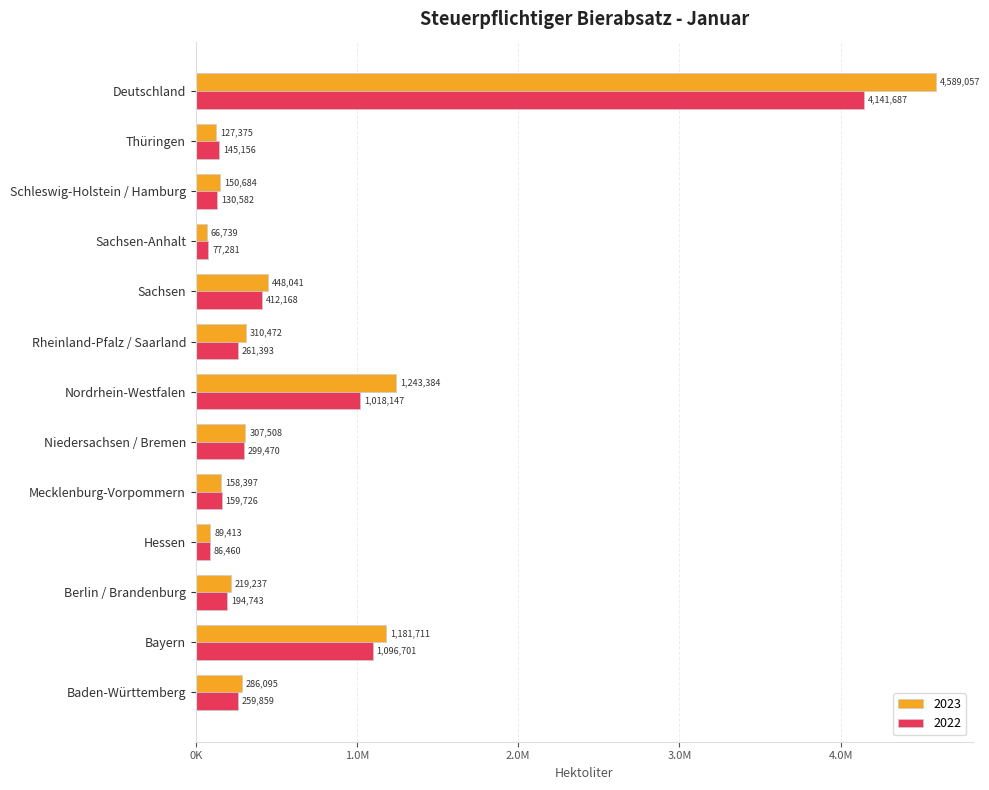

What are all the series names shown in the legend?

2023, 2022